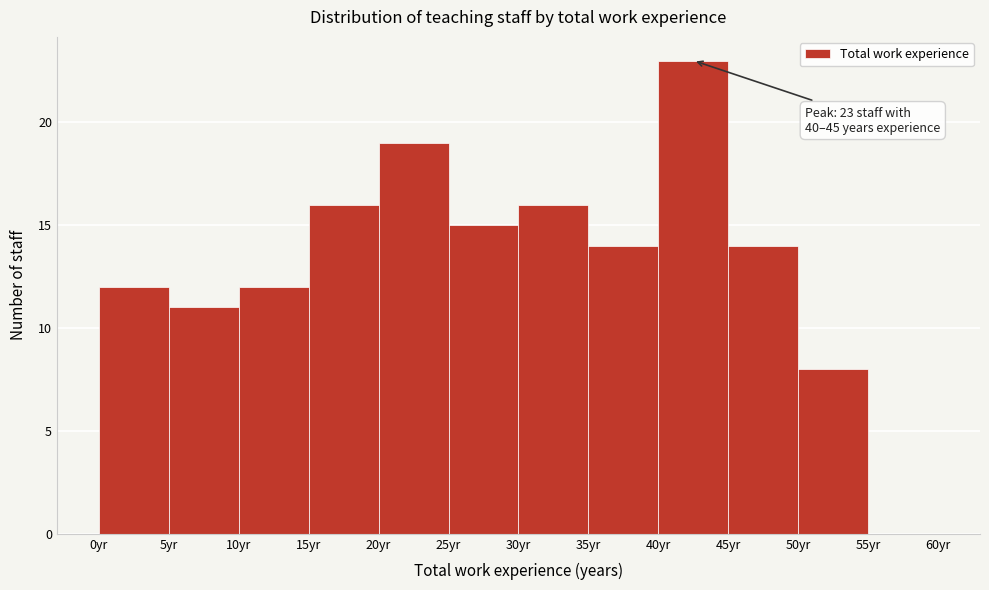

Which range on the x-axis has the tallest bar?

40 to 45